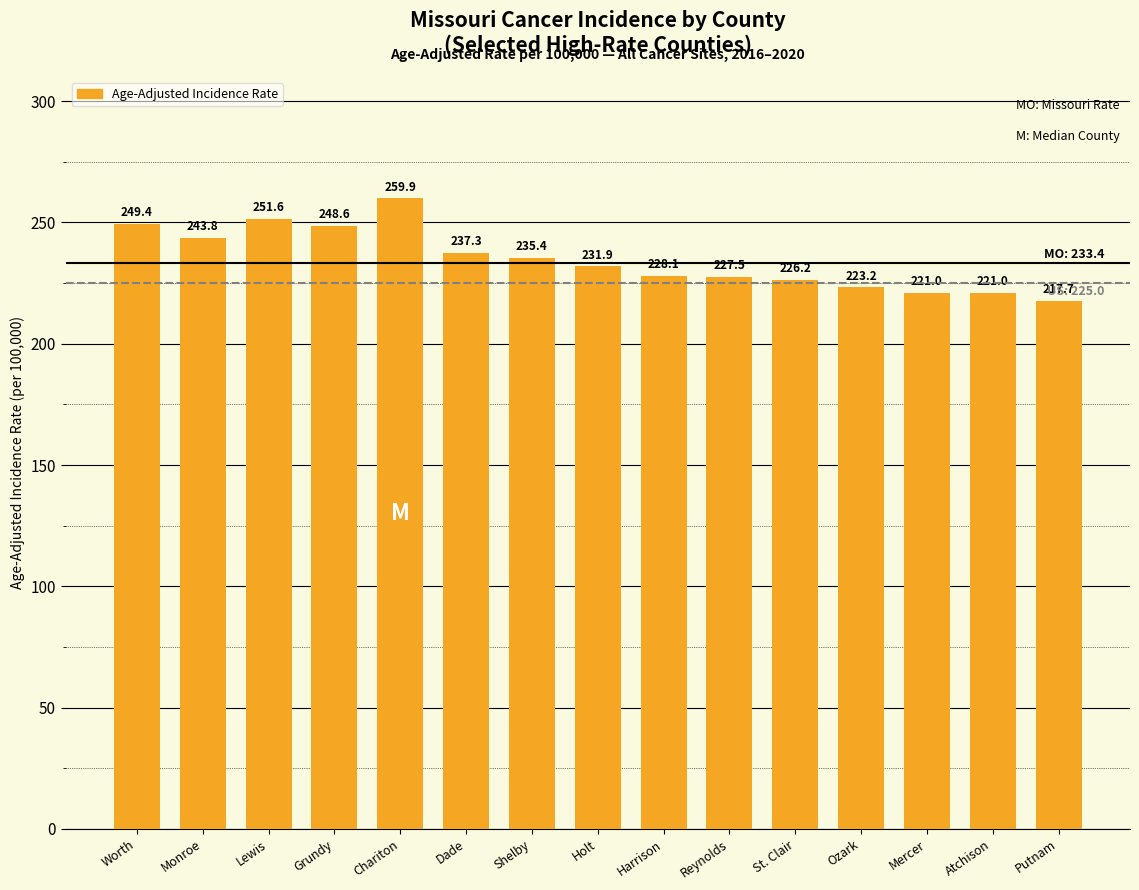

Read the value at Chariton.

259.9